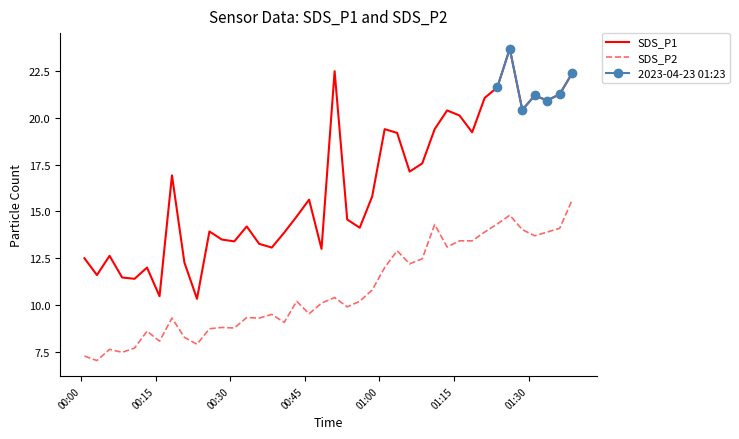

True or false: SDS_P2 and SDS_P1 cross at least once.

False